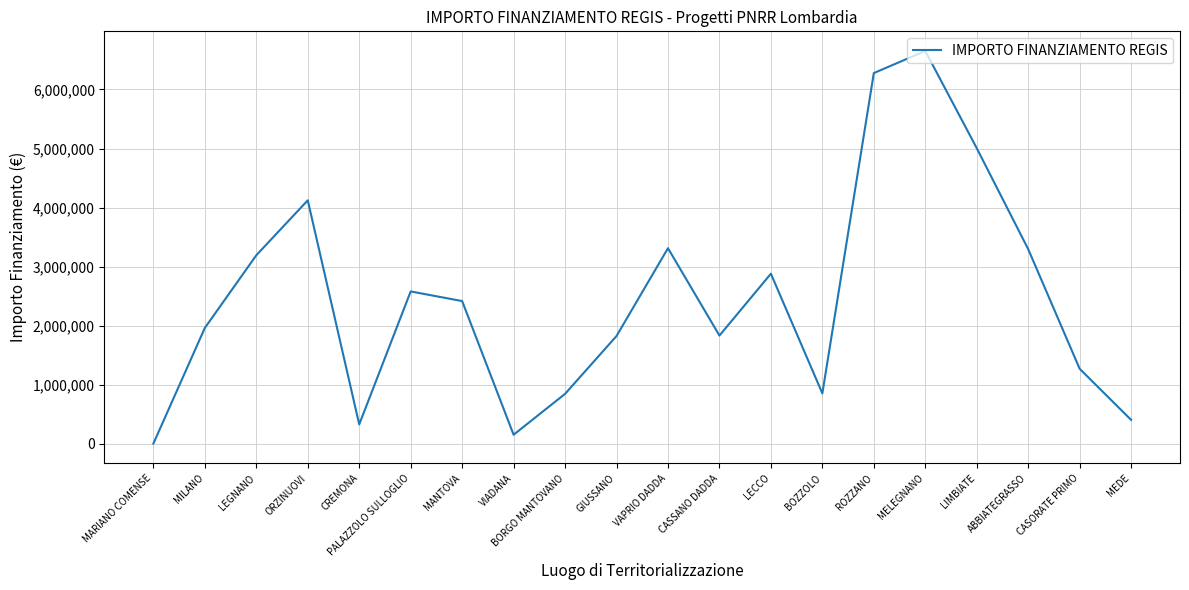

What is the sum of all values?

49176141.4